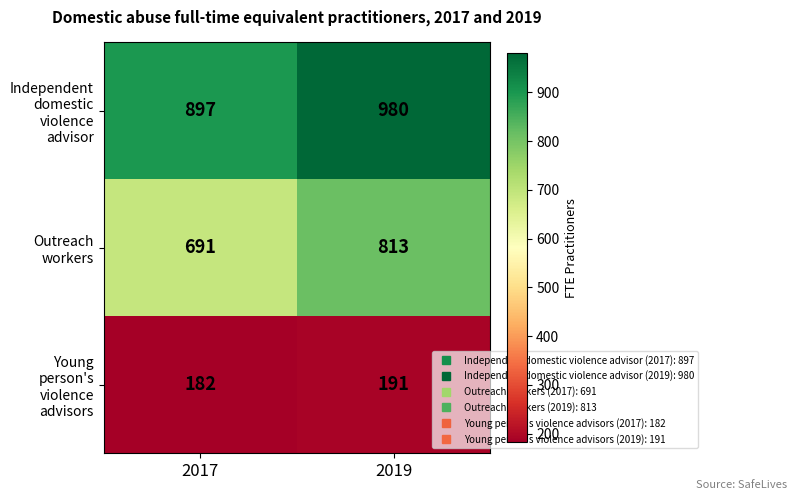

Rank the series by their maximum value, from highest to lowest.

Independent domestic violence advisor, Outreach workers, Young person's violence advisors